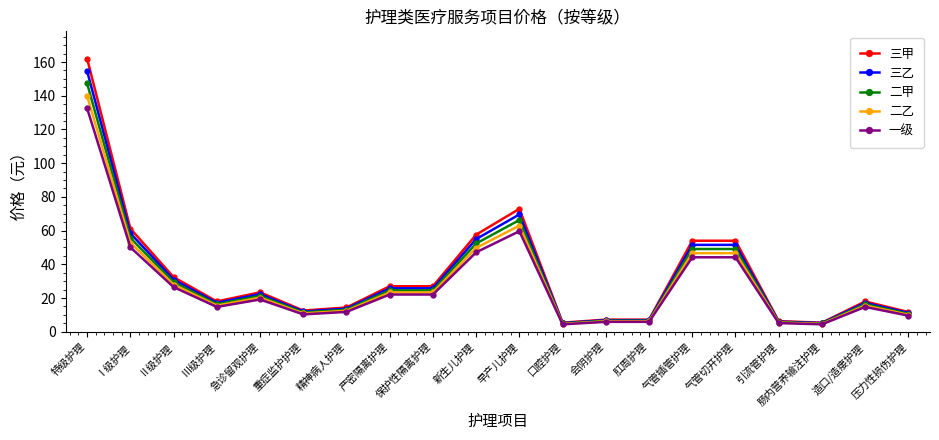

Which series has the largest total across all categories?

三甲